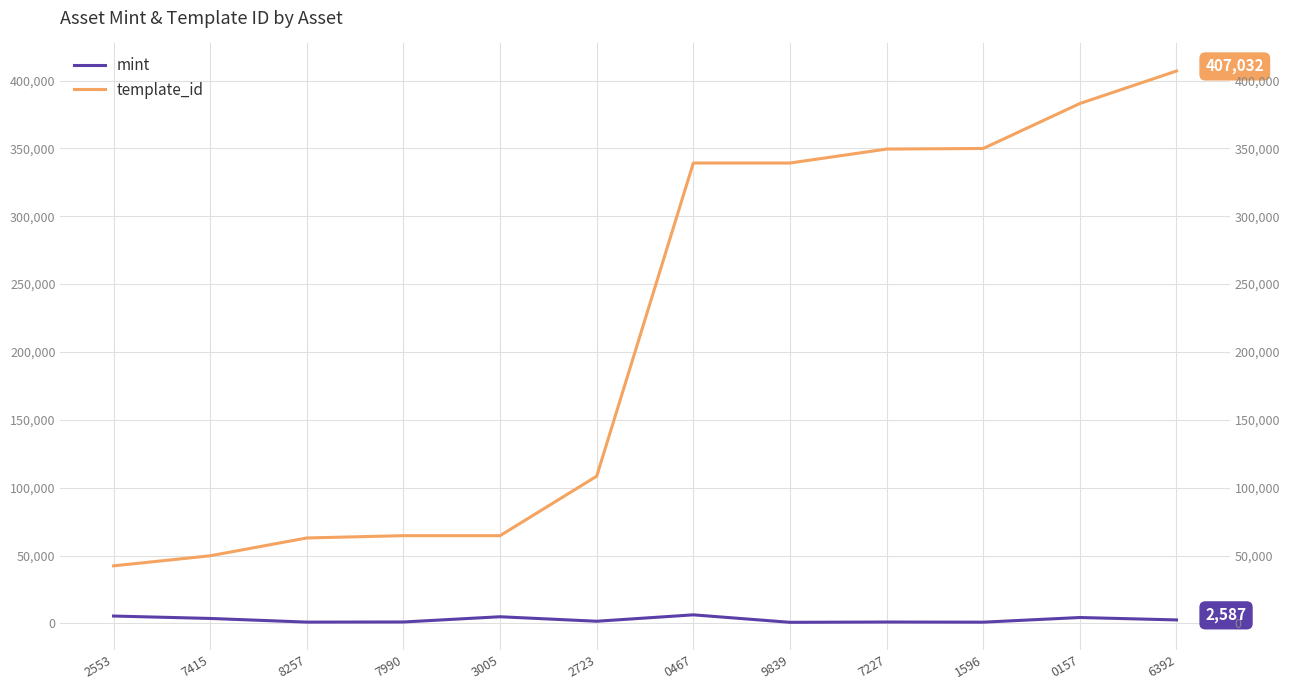

What is the value of the template_id point at the 5th from the left?

64660